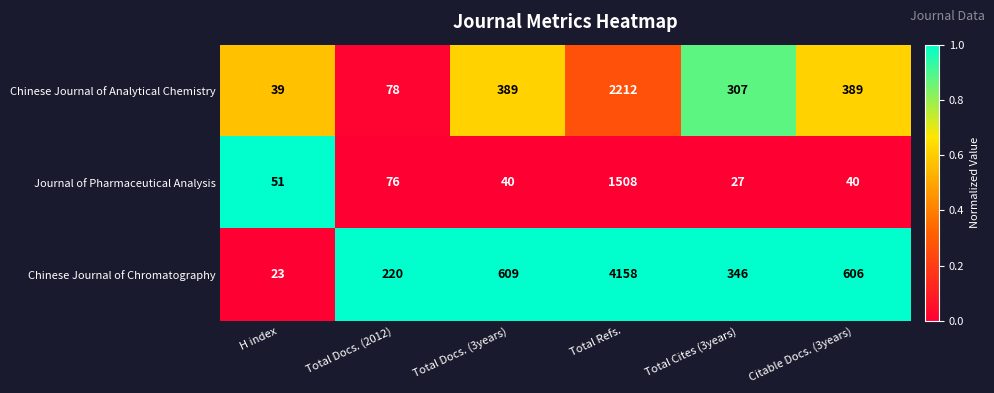

What is the total value across all series at Total Docs. (3years)?

1038